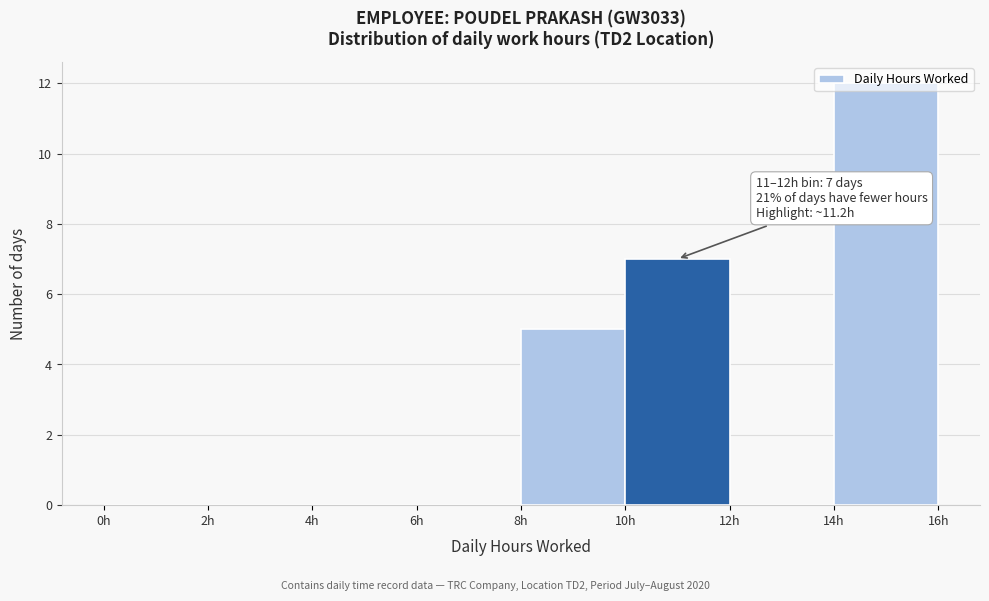

Which range on the x-axis has the tallest bar?

14 to 16